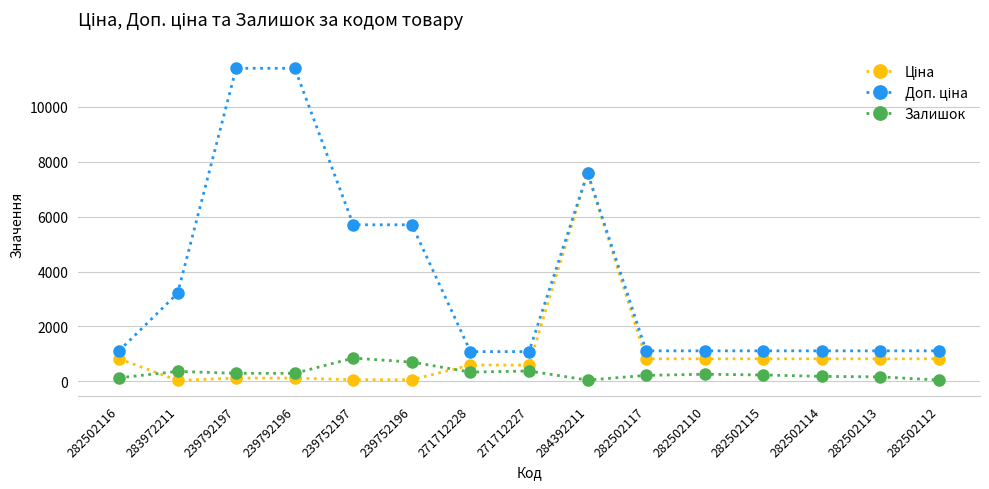

Is it true that Залишок equals 360.0 at 283972211?

True